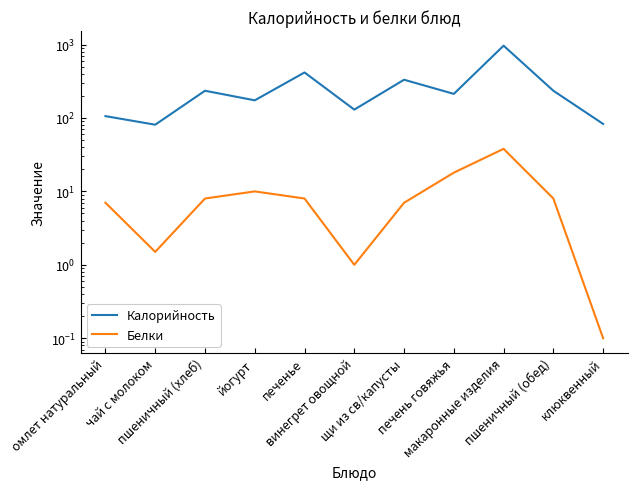

The Калорийность series shows 213.0 at печень говяжья. True or false?

True